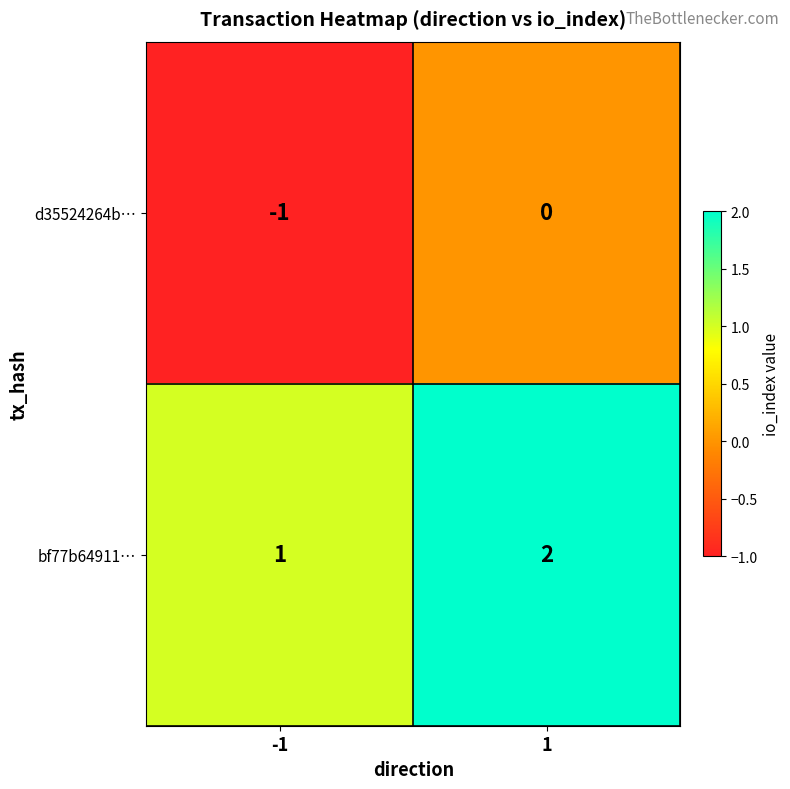

At -1, list the series in order from smallest to largest.

d35524264b…, bf77b64911…